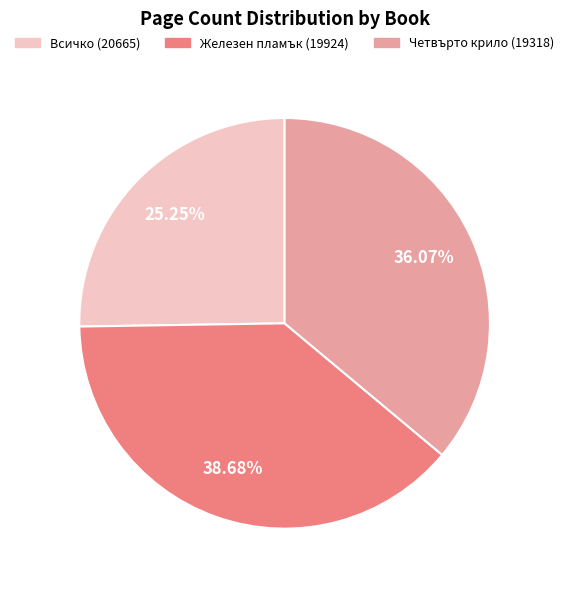

Does any single category account for the majority?

No